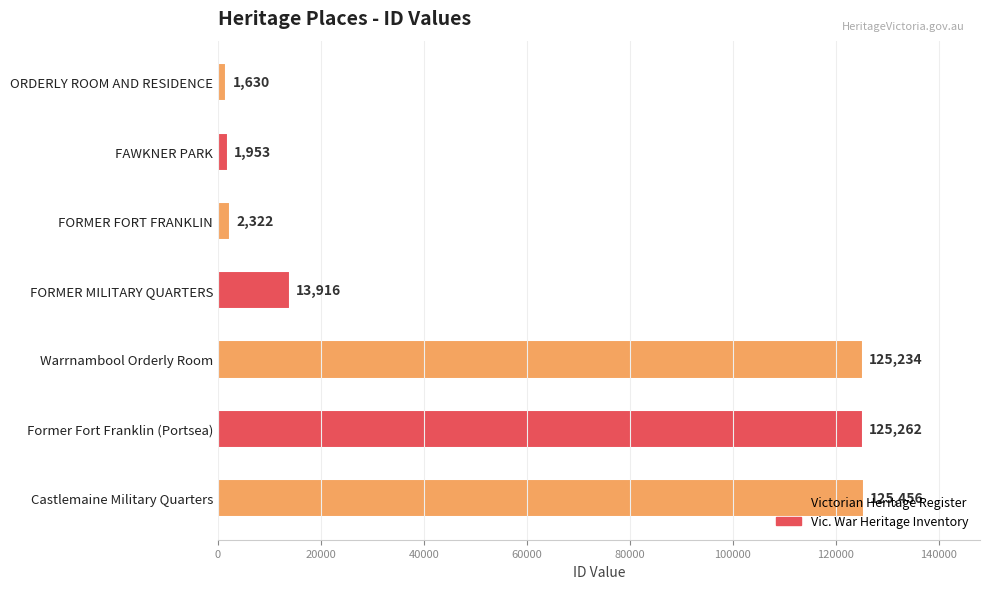

How many bars are there in total?

7